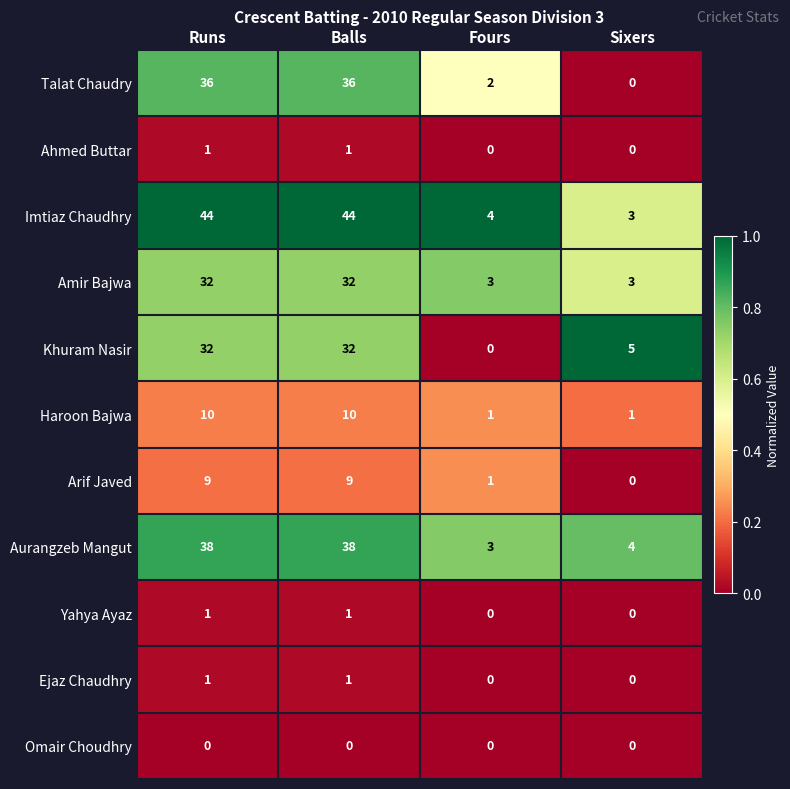

At how many categories does at least one series exceed 0?

4